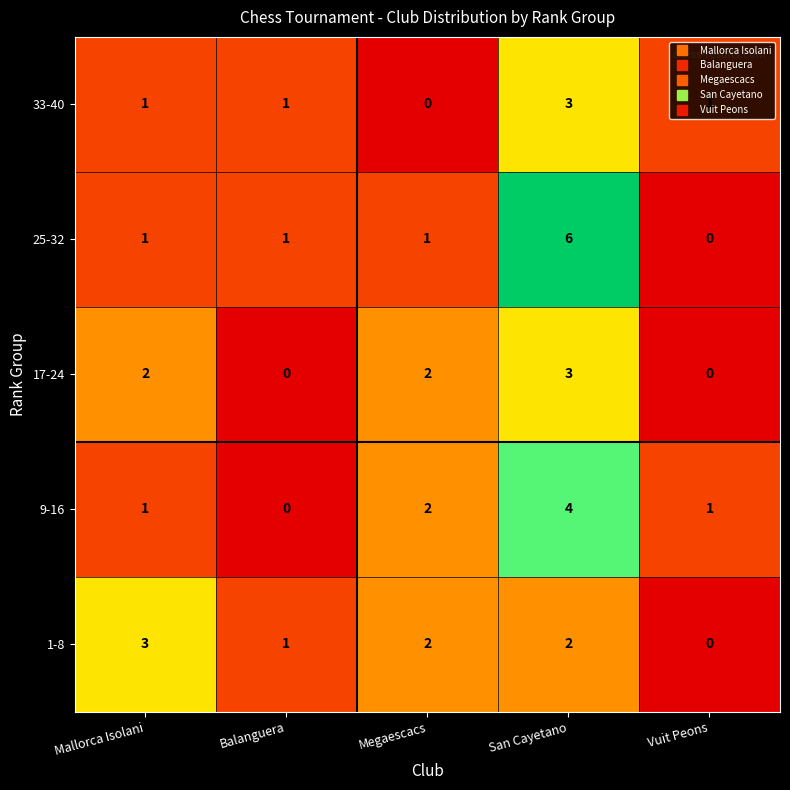

Which series has the largest total across all categories?

25-32